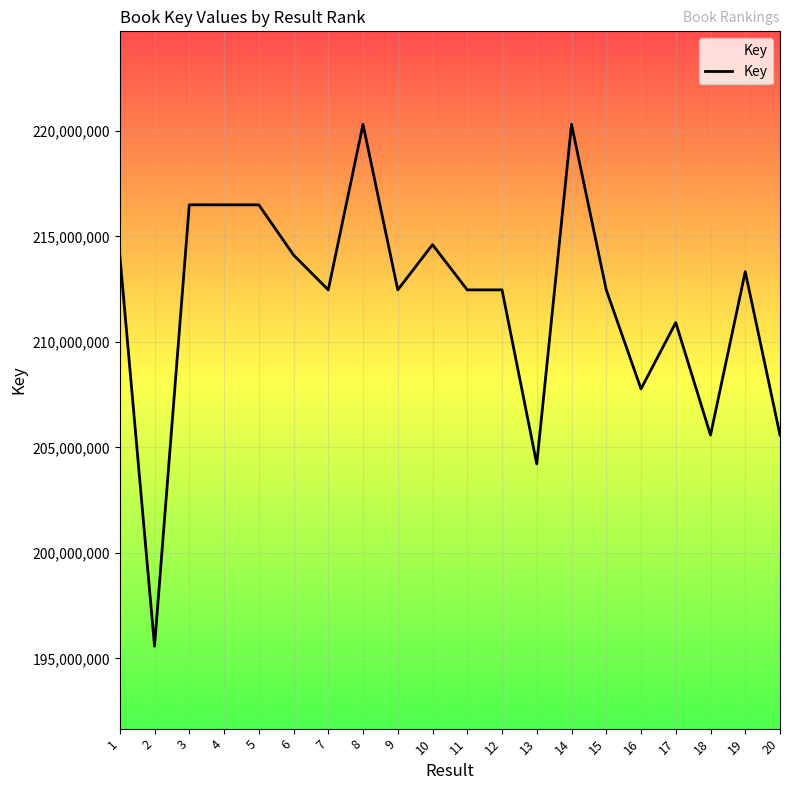

What is the difference between the maximum and minimum values?

24726817